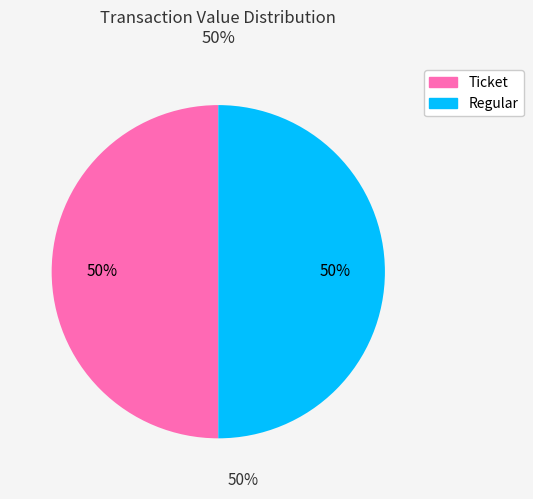

What percentage is the Regular slice, to the nearest percent?

50%